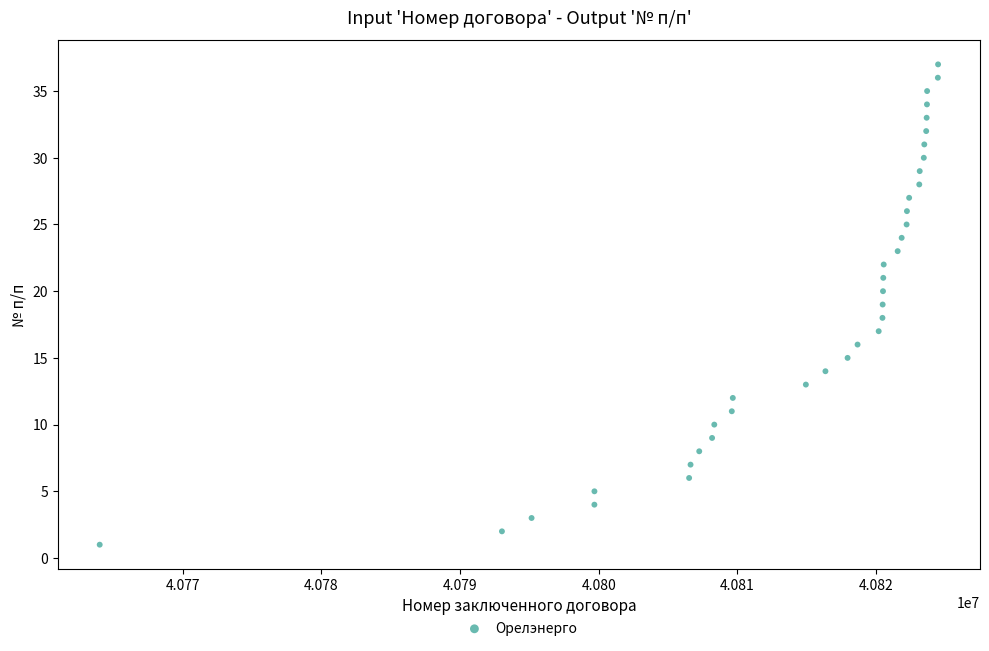

What is the range of X values (max minus min)?

60460